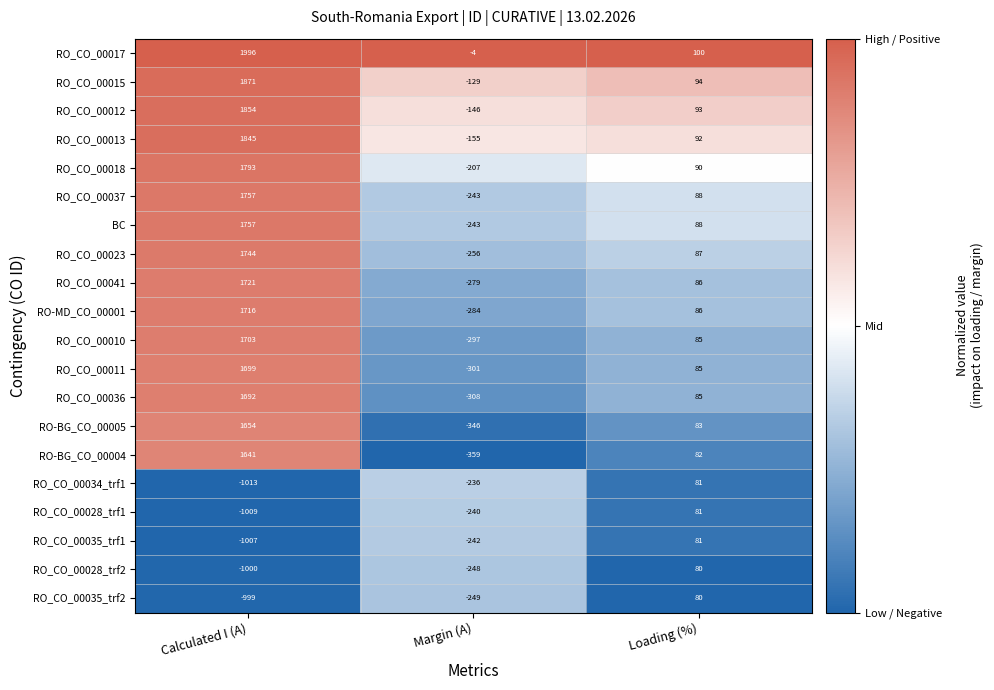

Which series changed the most between Calculated I (A) and Loading (%)?

RO_CO_00017